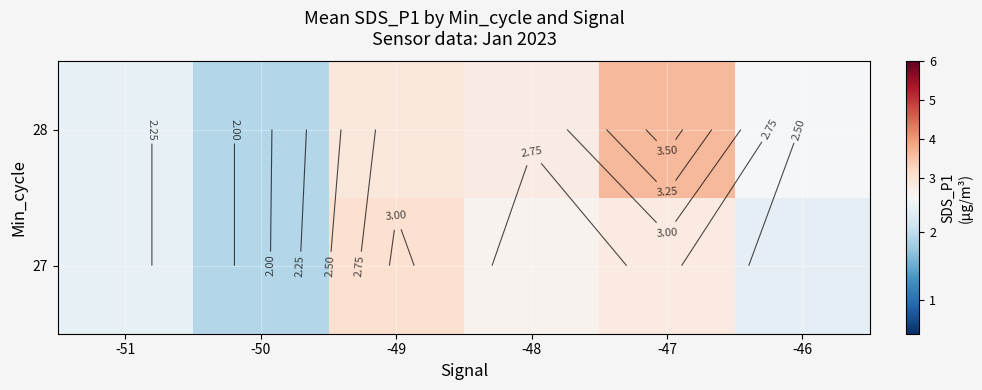

Rank the series by their average value, from highest to lowest.

28, 27